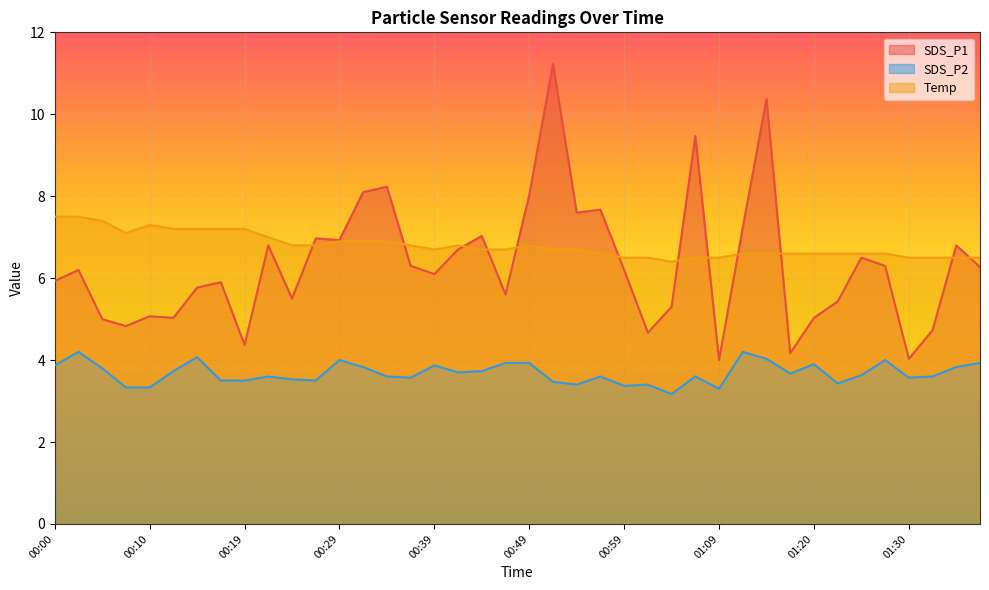

How many lines are shown in the chart?

3